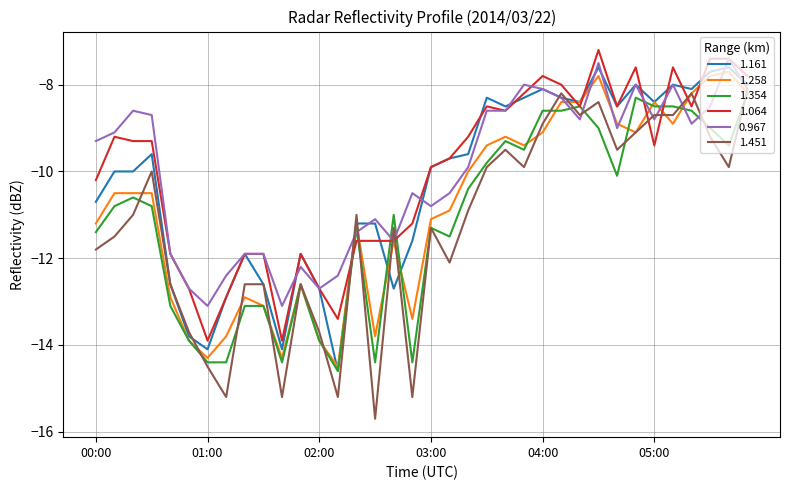

Reading right to left, extract all data points from this chart.

1.161: -8.0	-7.6	-7.7	-8.1	-8.0	-8.4	-8.0	-8.5	-7.6	-8.4	-8.3	-8.1	-8.3	-8.5	-8.3	-9.6	-9.7	-9.9	-11.6	-12.7	-11.2	-11.2	-14.6	-12.7	-11.9	-14.1	-12.6	-11.9	-12.9	-14.1	-13.8	-12.6	-9.6	-10.0	-10.0	-10.7
1.258: -8.2	-7.7	-7.8	-8.2	-8.9	-8.4	-9.1	-8.9	-7.8	-8.4	-8.4	-9.1	-9.4	-9.2	-9.4	-10.0	-10.9	-11.1	-13.4	-11.6	-13.8	-11.2	-14.5	-13.9	-12.6	-14.3	-13.1	-12.9	-13.8	-14.3	-13.9	-12.9	-10.5	-10.5	-10.5	-11.2
1.354: -8.2	-9.4	-9.0	-8.6	-8.5	-8.5	-8.3	-10.1	-9.0	-8.5	-8.6	-8.6	-9.5	-9.3	-9.8	-10.4	-11.5	-11.3	-14.4	-11.0	-14.4	-11.3	-14.6	-13.9	-12.6	-14.4	-13.1	-13.1	-14.4	-14.4	-13.9	-13.1	-10.8	-10.6	-10.8	-11.4
1.064: -7.8	-7.4	-7.4	-8.5	-7.6	-9.4	-7.6	-8.5	-7.2	-8.5	-8.0	-7.8	-8.2	-8.6	-8.5	-9.2	-9.7	-9.9	-11.2	-11.6	-11.6	-11.6	-13.4	-12.7	-11.9	-13.9	-11.9	-11.9	-12.9	-13.9	-12.7	-11.9	-9.3	-9.3	-9.2	-10.2
0.967: -8.1	-7.4	-8.5	-8.9	-8.0	-8.8	-8.0	-9.0	-7.5	-8.8	-8.3	-8.1	-8.0	-8.6	-8.6	-9.9	-10.5	-10.8	-10.5	-11.6	-11.1	-11.4	-12.4	-12.7	-12.2	-13.1	-11.9	-11.9	-12.4	-13.1	-12.7	-11.9	-8.7	-8.6	-9.1	-9.3
1.451: -8.1	-9.9	-9.2	-8.2	-8.7	-8.7	-9.1	-9.5	-8.4	-8.7	-8.2	-8.9	-9.9	-9.5	-9.9	-10.9	-12.1	-11.3	-15.2	-11.3	-15.7	-11.0	-15.2	-13.7	-12.6	-15.2	-12.6	-12.6	-15.2	-14.5	-13.7	-12.6	-10.0	-11.0	-11.5	-11.8